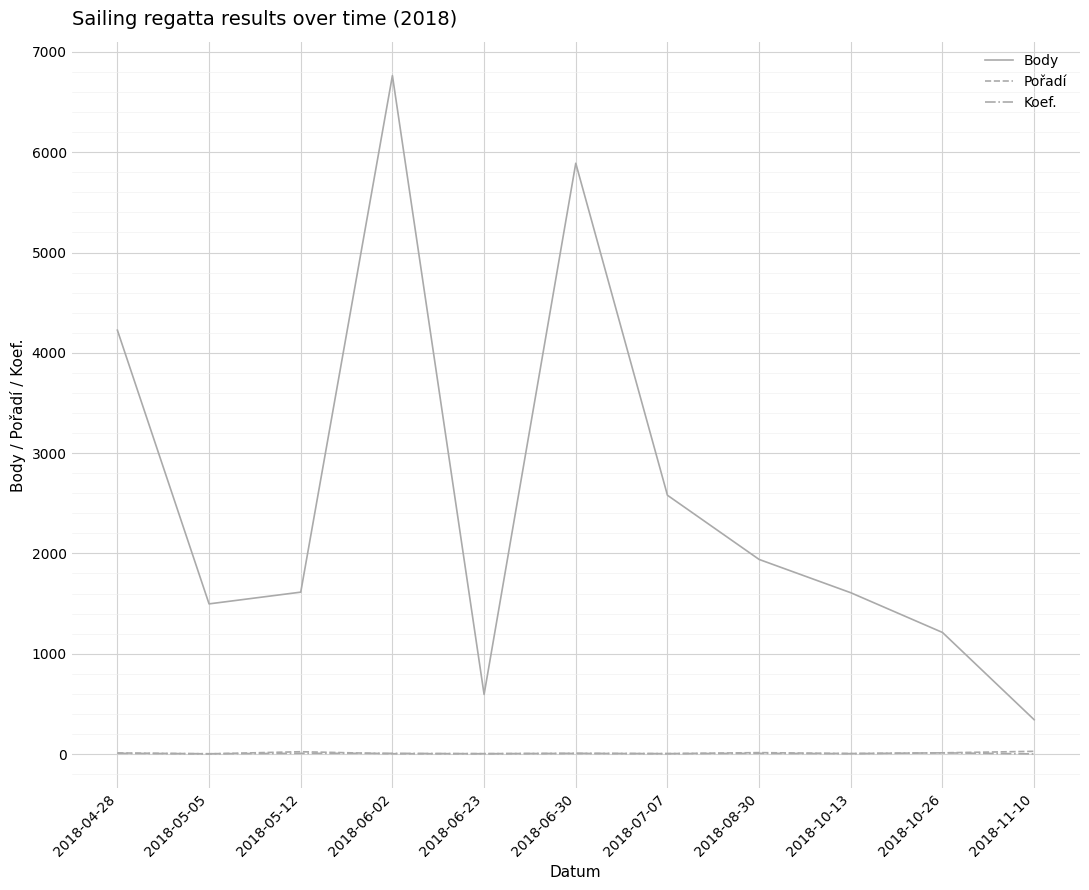

Which category has the highest value across all series?

2018-06-02